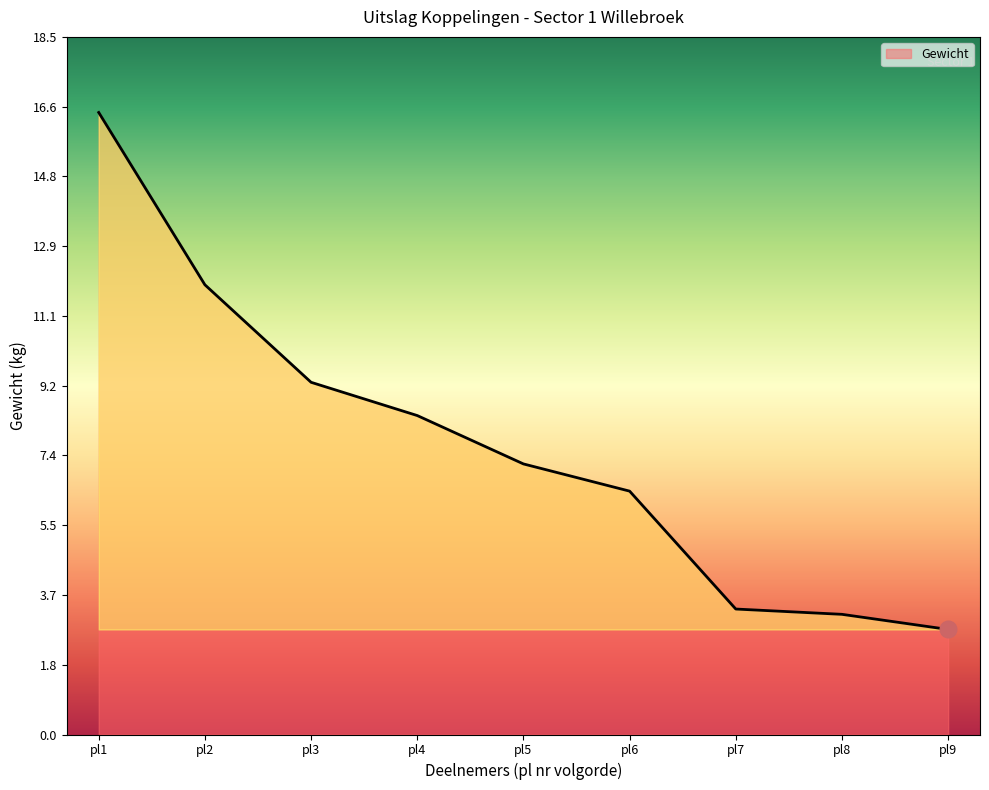

How many values are below 7?

4